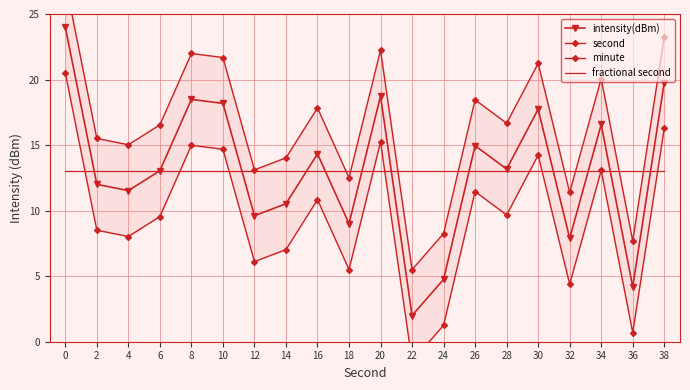

True or false: minute and second cross at least once.

False